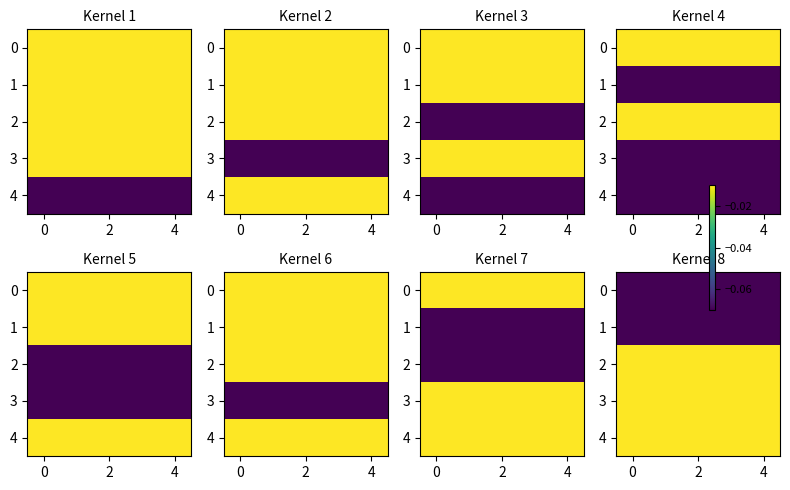

What is the smallest value displayed?

-0.1